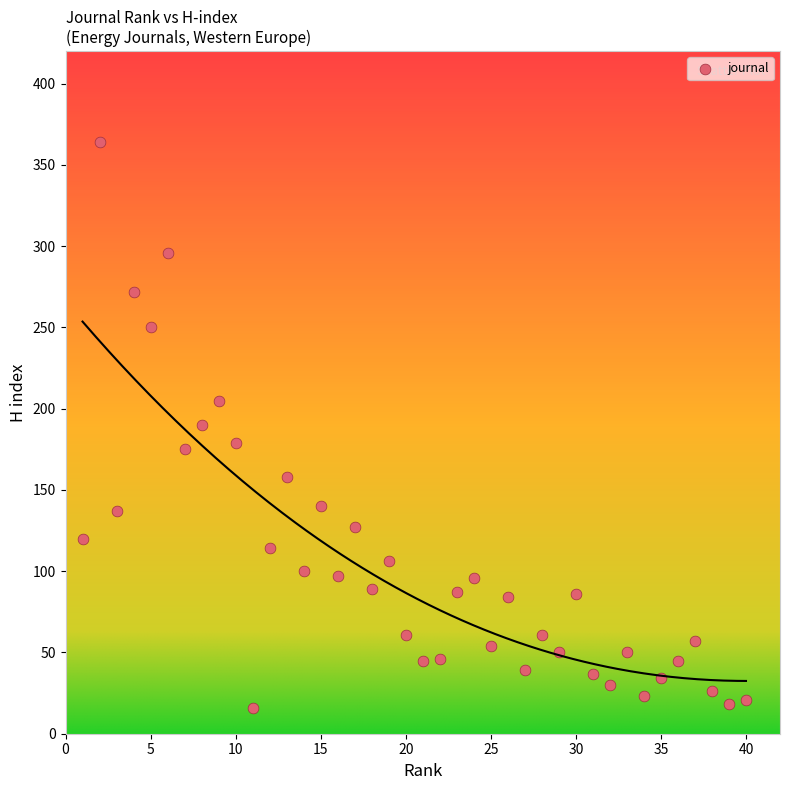

What is the range of Y values (max minus min)?

348